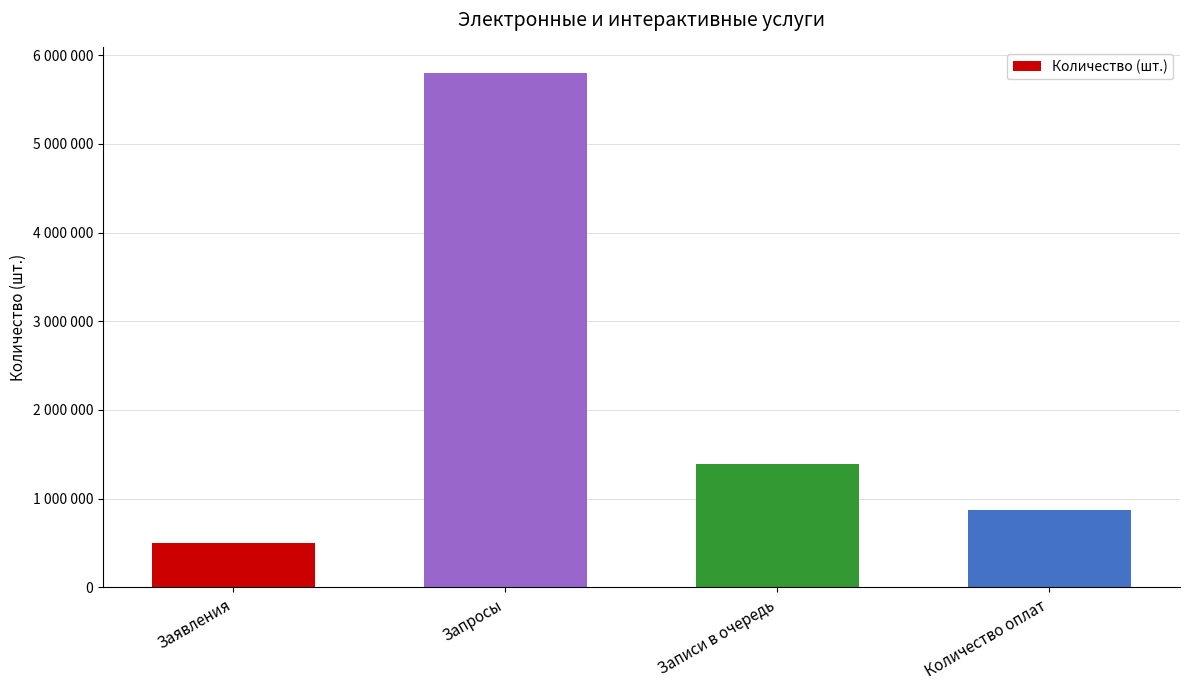

Does the chart contain any negative values?

No